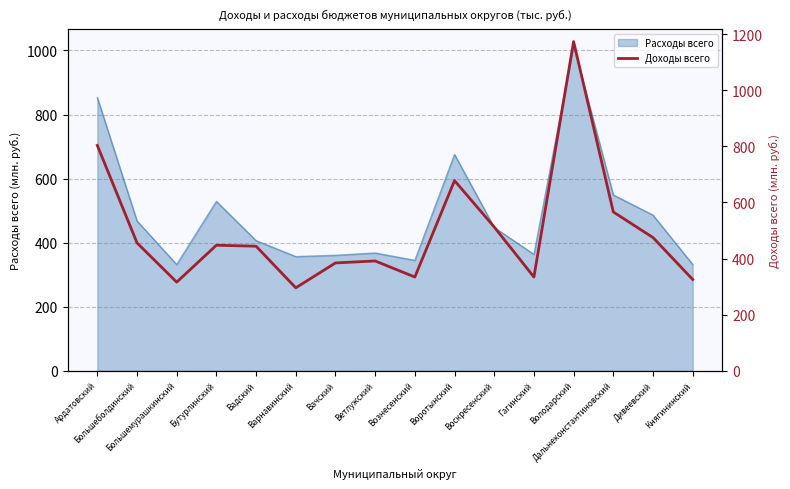

What is the maximum value for Расходы всего?

1015.4